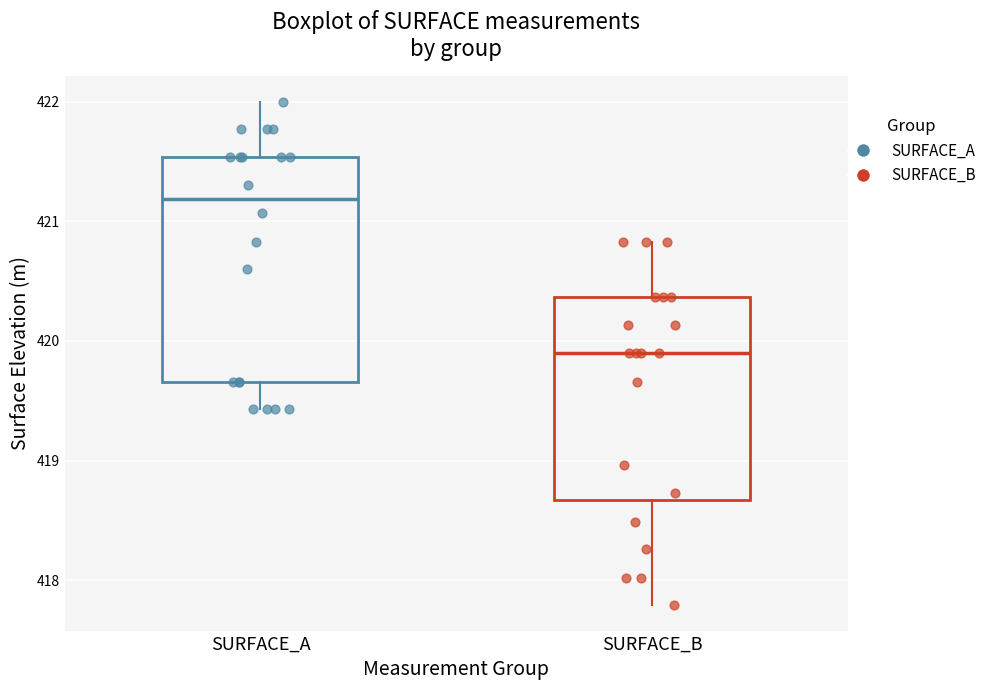

Where does the upper whisker of the box for SURFACE_A end on the y-axis? The values are not printed on the chart, so give them approximately, as read against the axis.

422.0